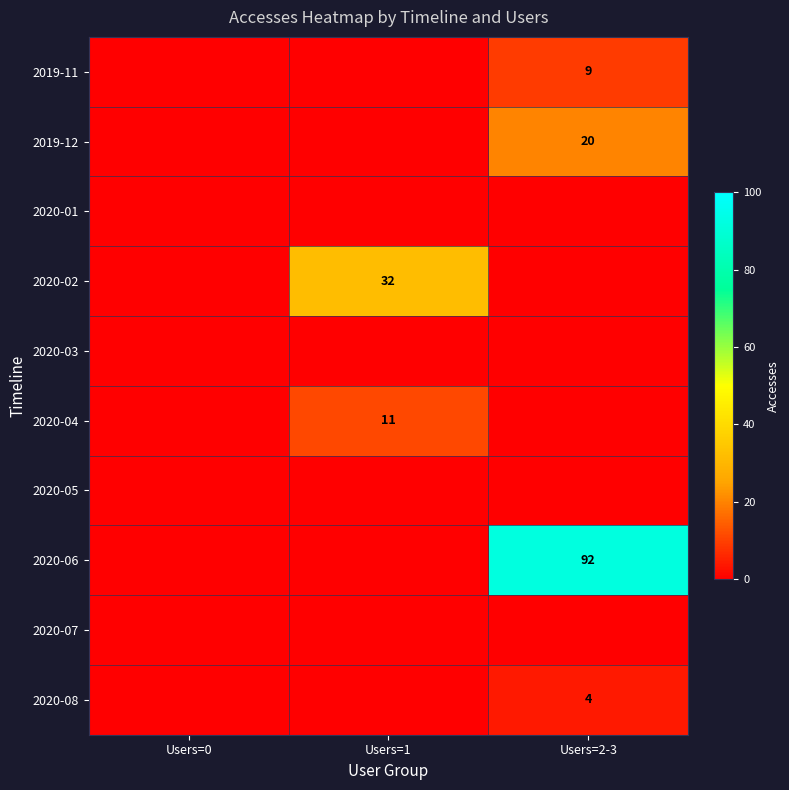

Is it true that 2020-04 equals 6 at Users=1?

False